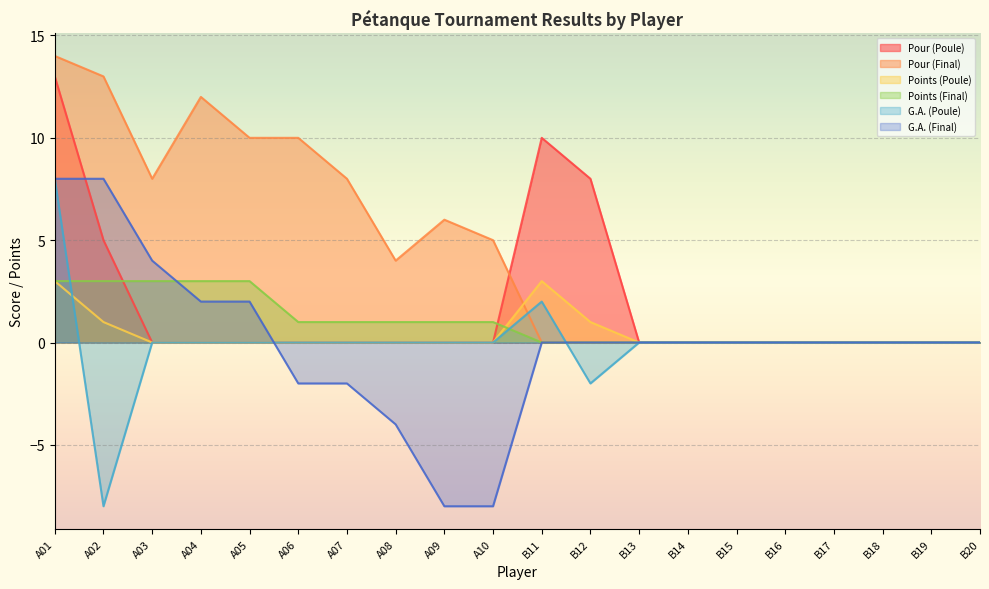

Where do Pour (Poule) and G.A. (Final) first cross each other?

A01 and A02